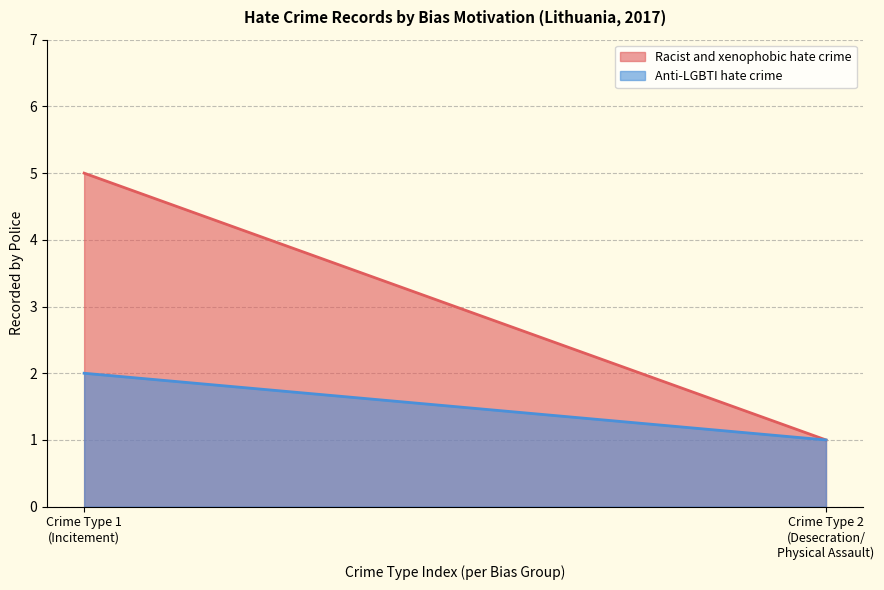

At which label does Racist and xenophobic hate crime reach its peak?

Crime Type 1
(Incitement)